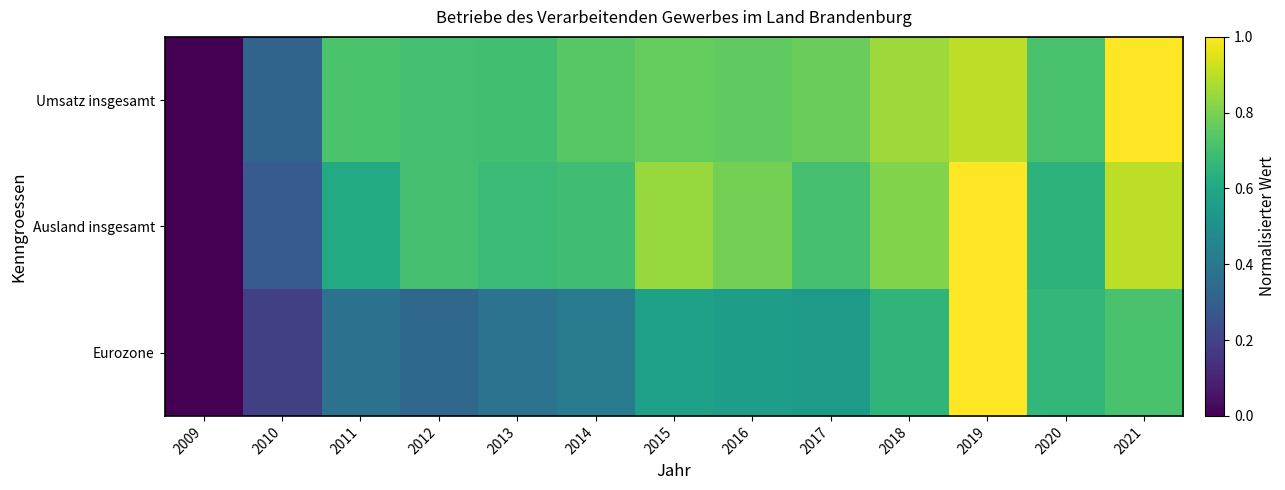

Which series has the widest spread of values?

Umsatz insgesamt